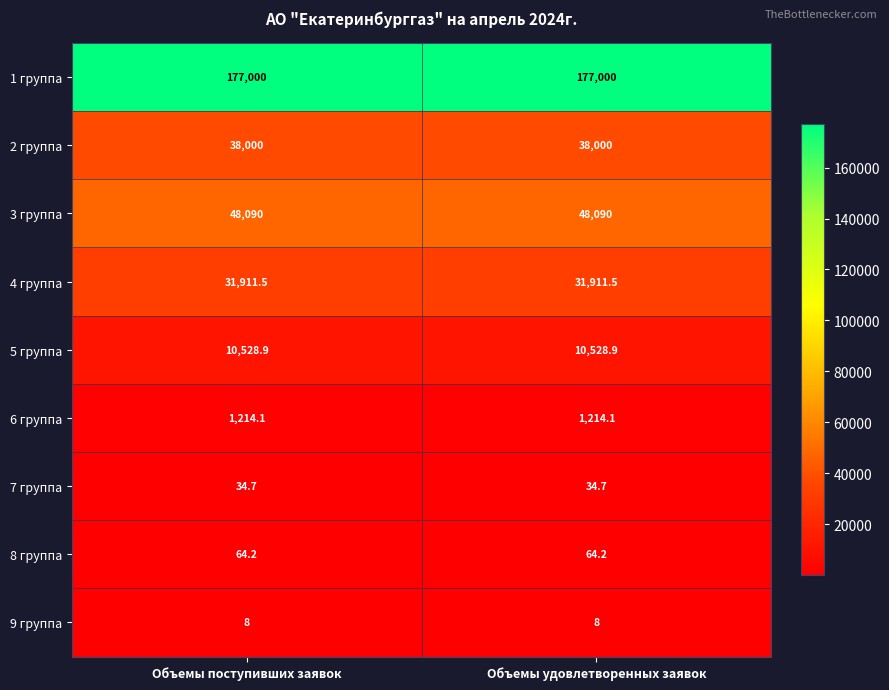

The 5 группа series shows 10528.9 at Объемы поступивших заявок. True or false?

True